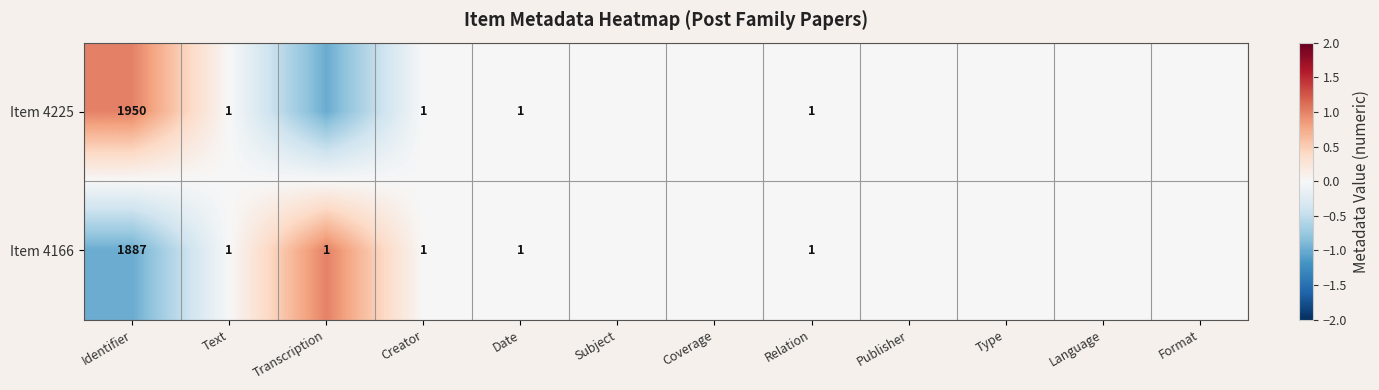

Is the value of Item 4225 at Identifier greater than the value of Item 4166 at Transcription?

Yes